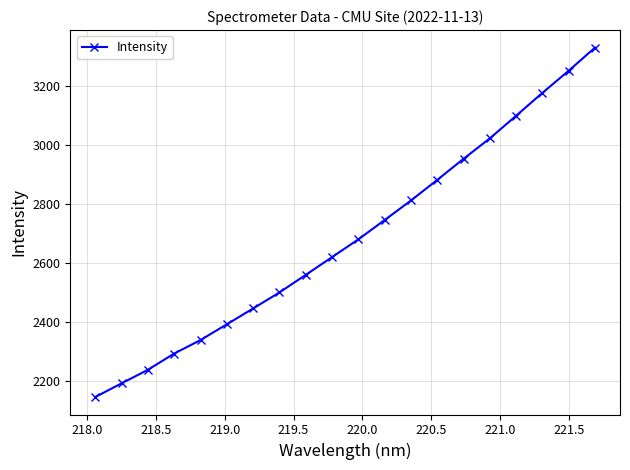

How many values exceed 2680?

10